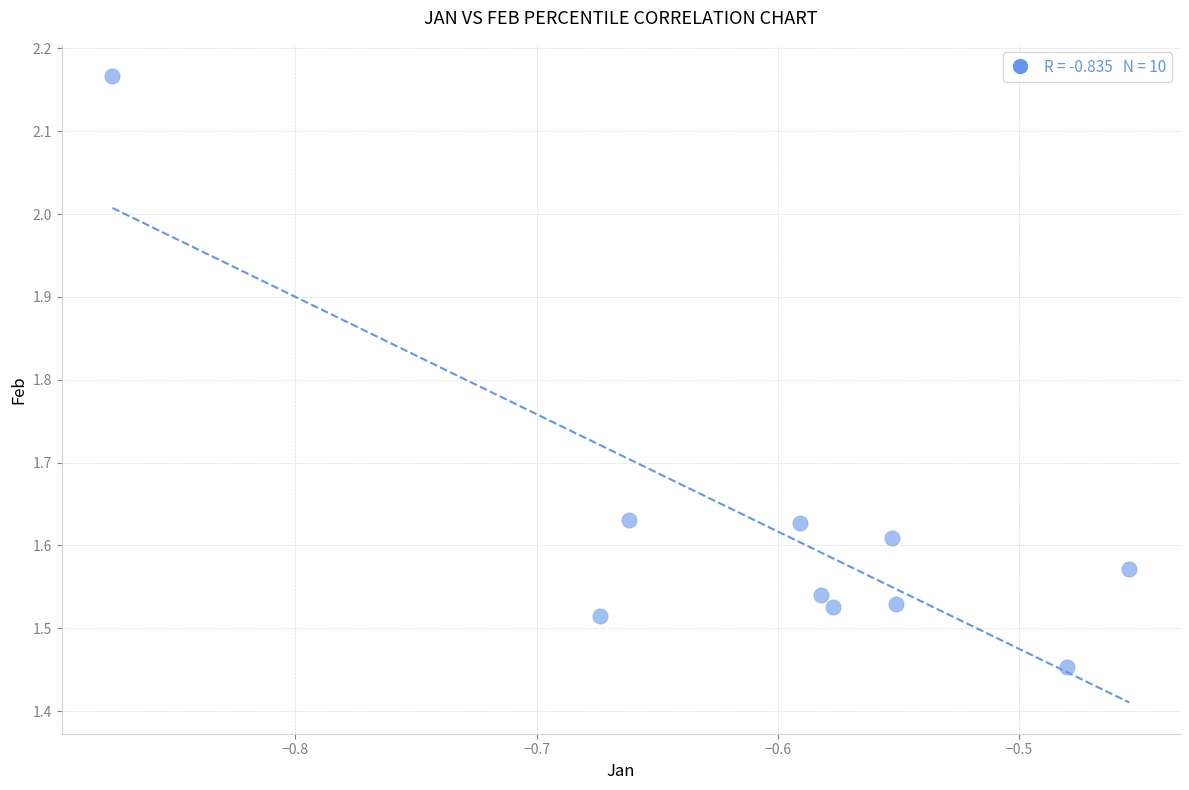

What is the range of Y values (max minus min)?

0.7